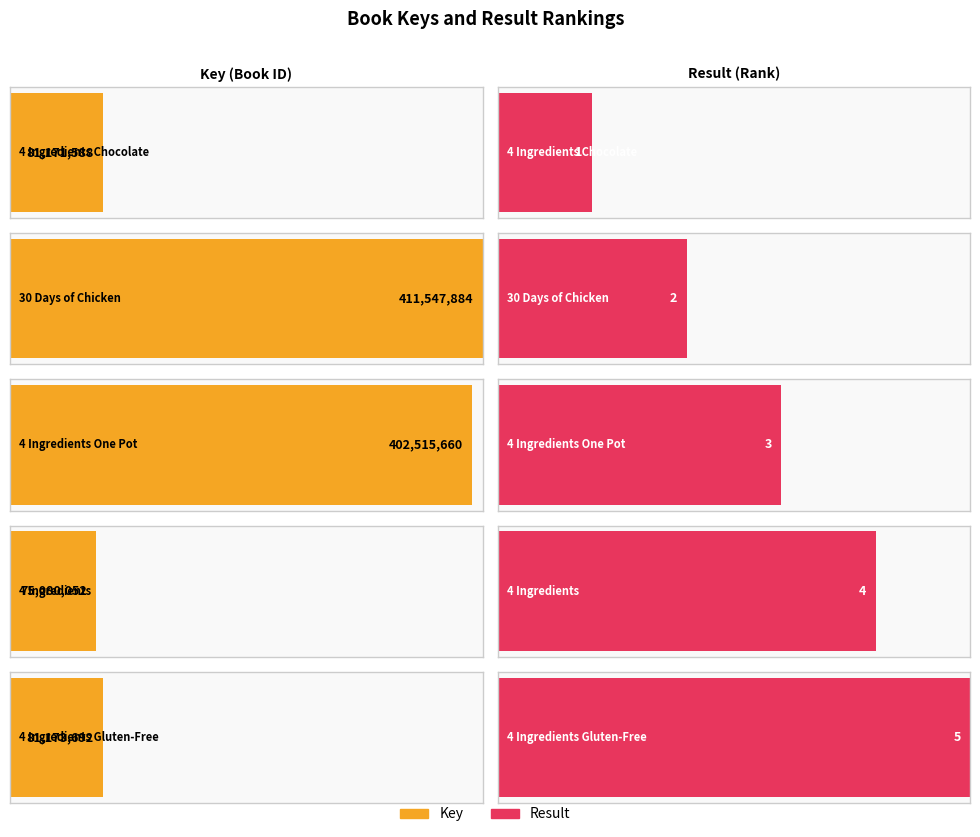

At which label does Result reach its minimum?

4 Ingredients Chocolate